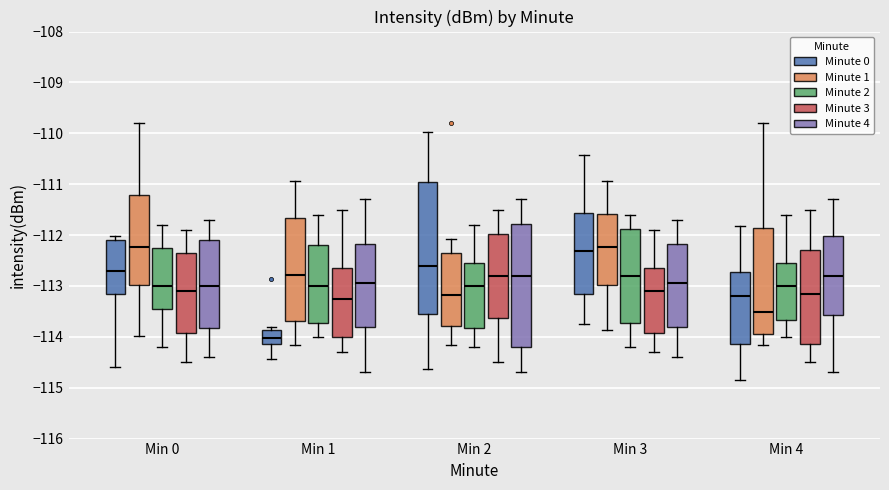

Where does the lower whisker of the box for Min 4 (Minute 4) end on the y-axis? The values are not printed on the chart, so give them approximately, as read against the axis.

-114.7